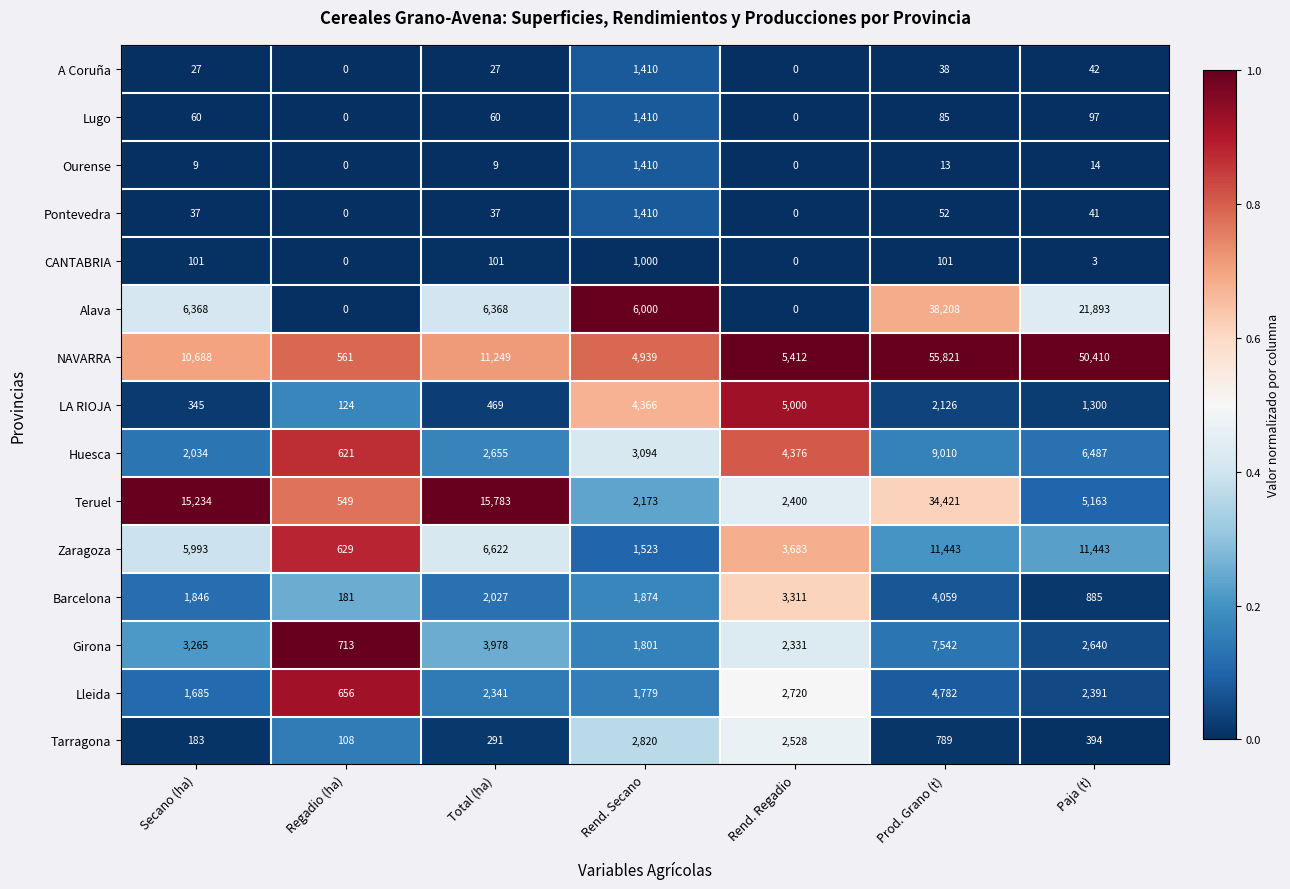

What is the difference between the highest and lowest values at Rend. Secano?

5000